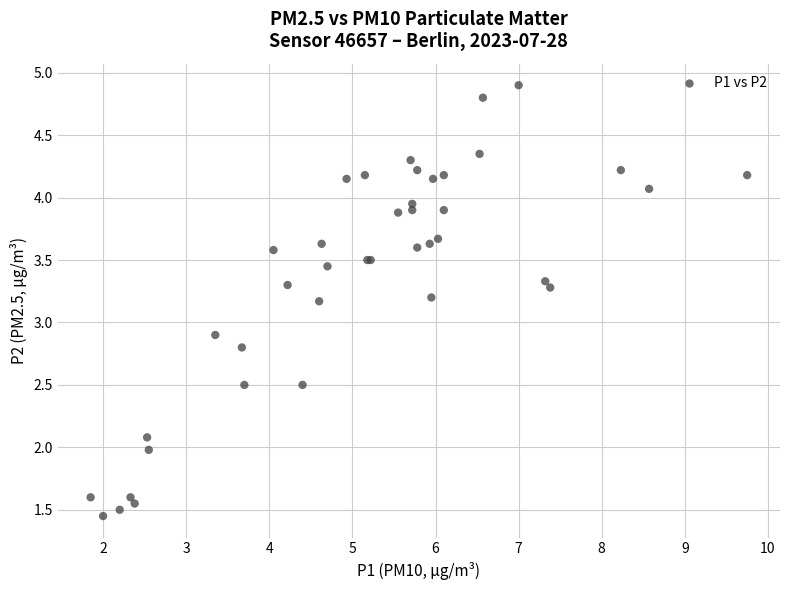

What Y value in the scatter plot is closest to 3?

2.9